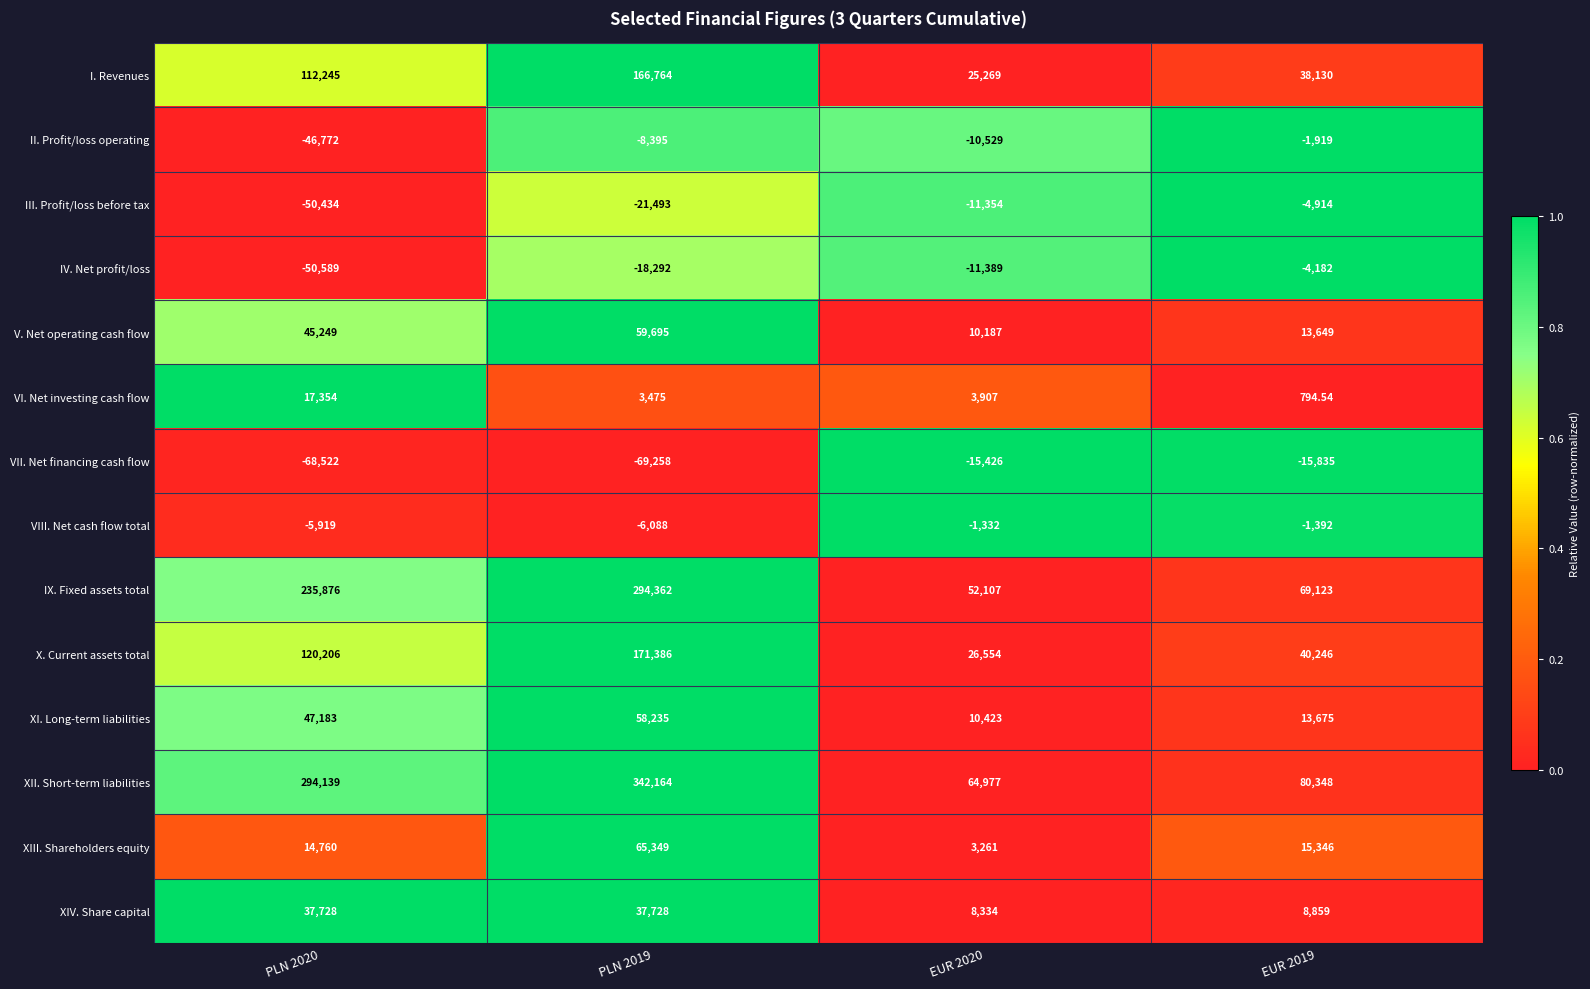

What is the total value across all series at EUR 2019?

251928.5